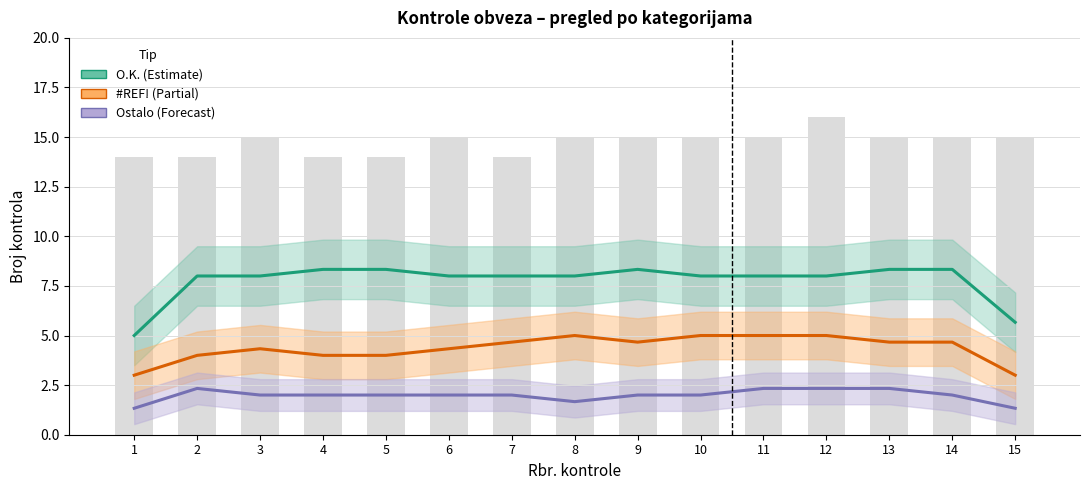

What is the value of the O.K. bar at the 10th from the left?

8.0